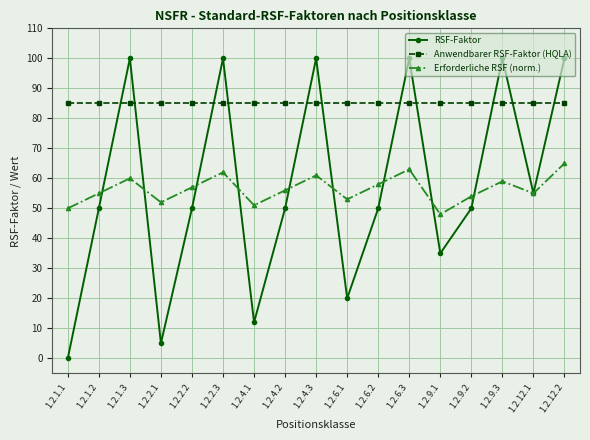

How many times do Anwendbarer RSF-Faktor (HQLA) and RSF-Faktor cross each other?

11